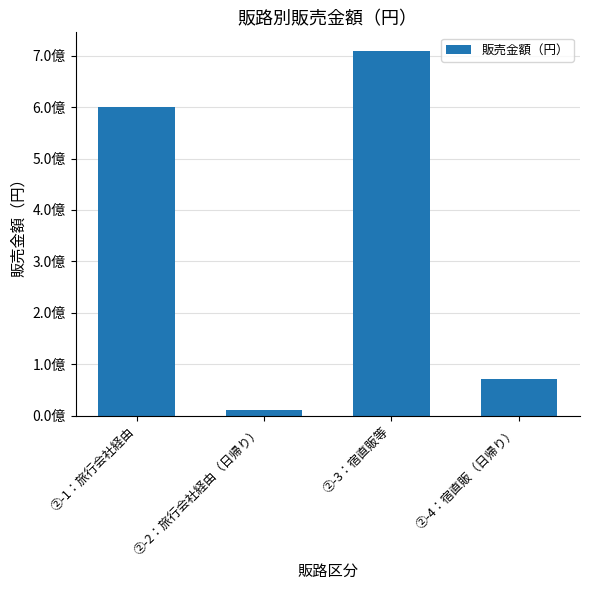

List the labels in order of value, smallest first.

②-2：旅行会社経由（日帰り）, ②-4：宿直販（日帰り）, ②-1：旅行会社経由, ②-3：宿直販等